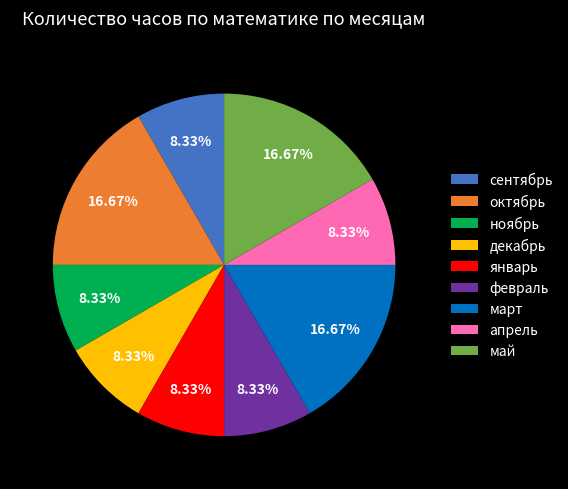

To the nearest percent, what percentage of the pie is ноябрь?

8%